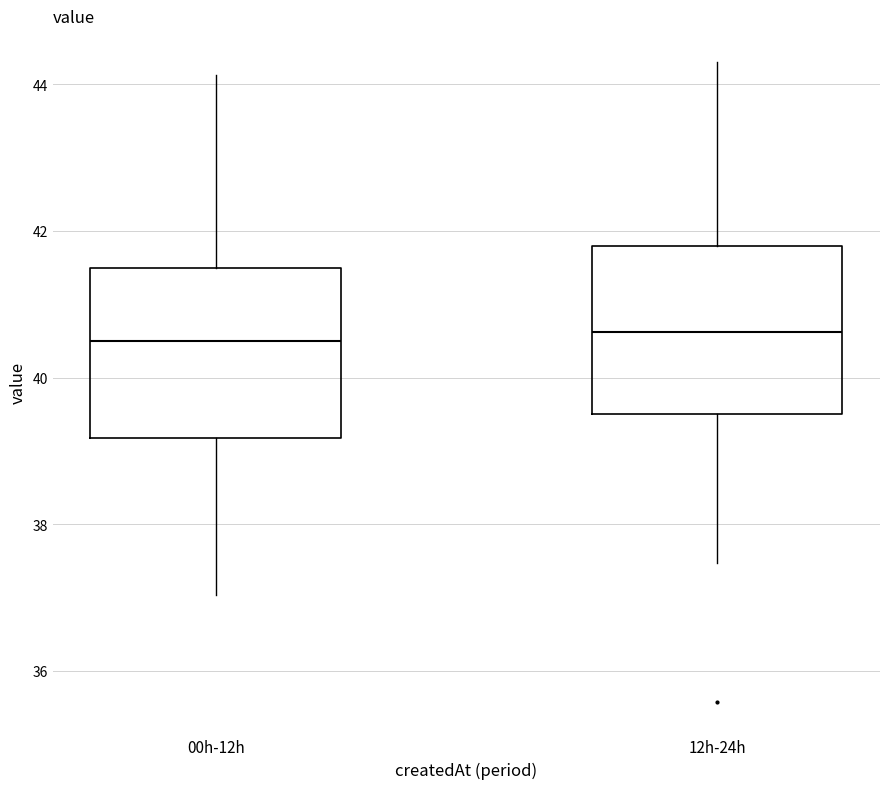

Where is the lower edge of the box for 12h-24h on the y-axis? The values are not printed on the chart, so give them approximately, as read against the axis.

39.6